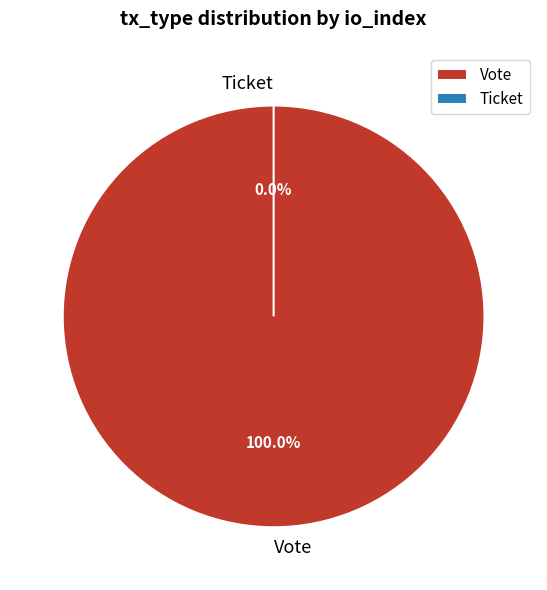

Is there a majority slice in this chart?

Yes